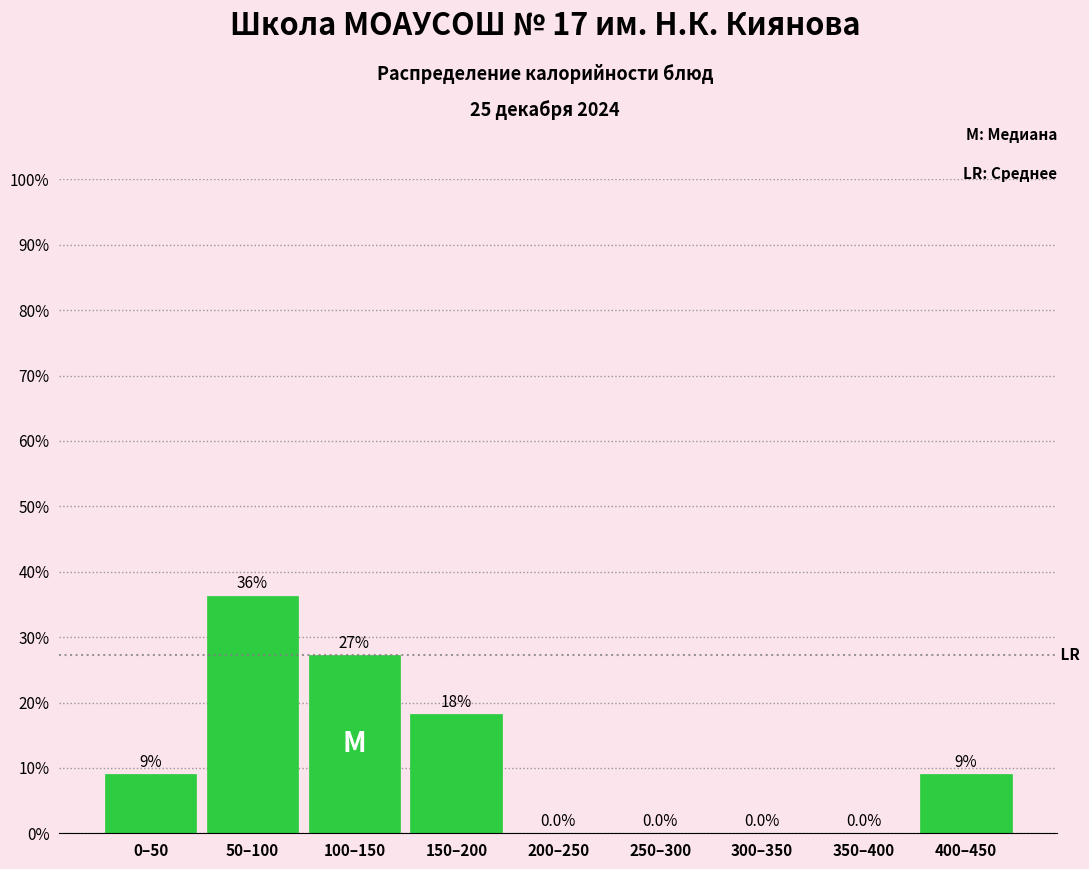

Are the bars horizontal?

No